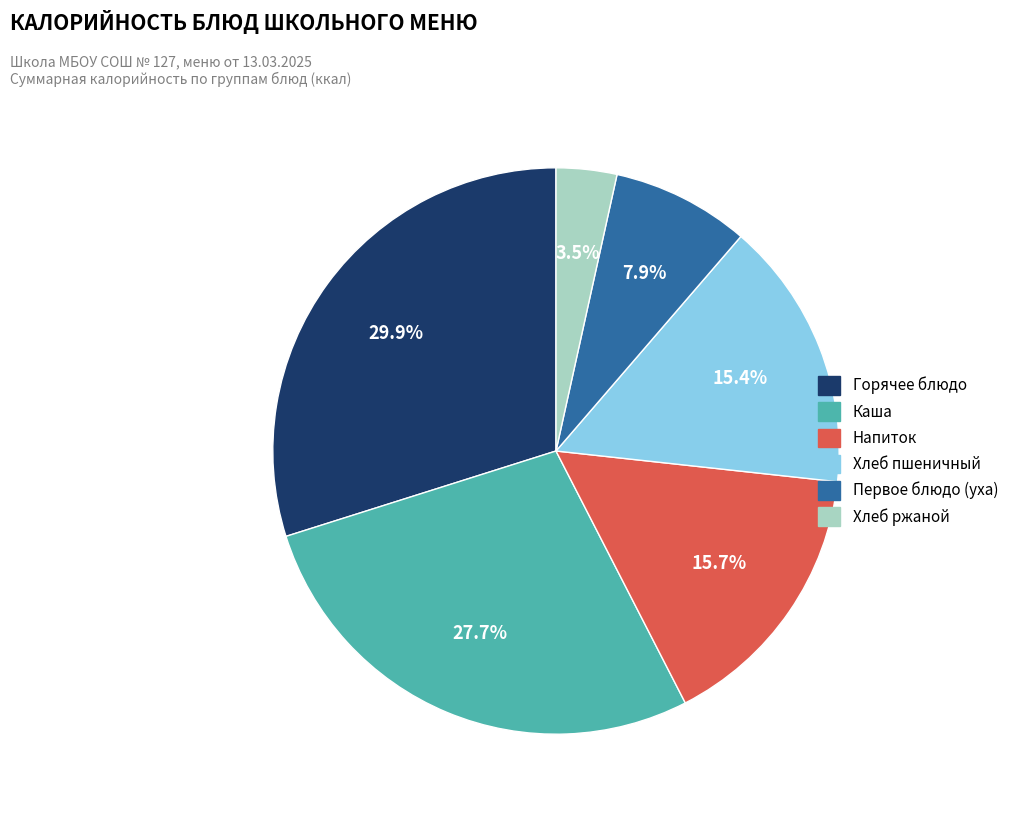

Is there any slice that represents more than half of the pie?

No